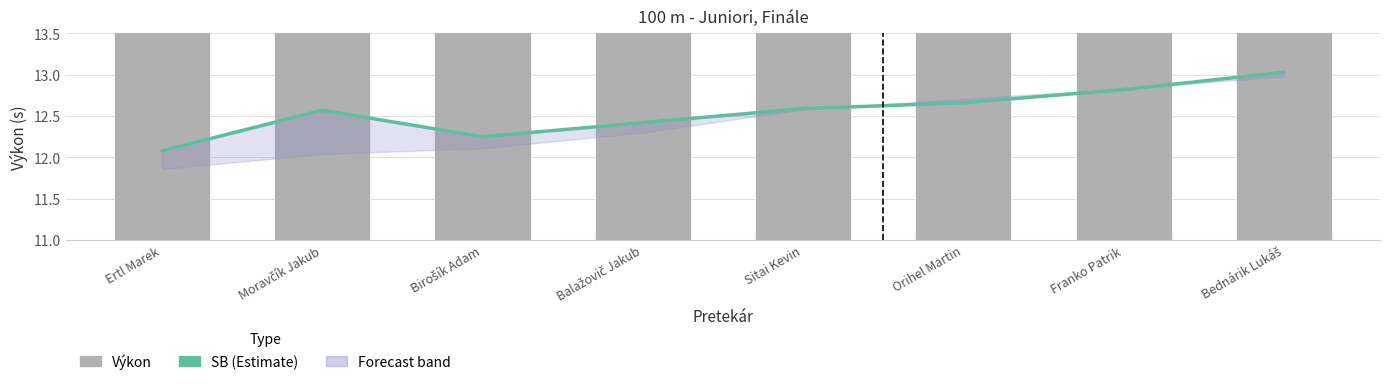

Are the bars horizontal?

No